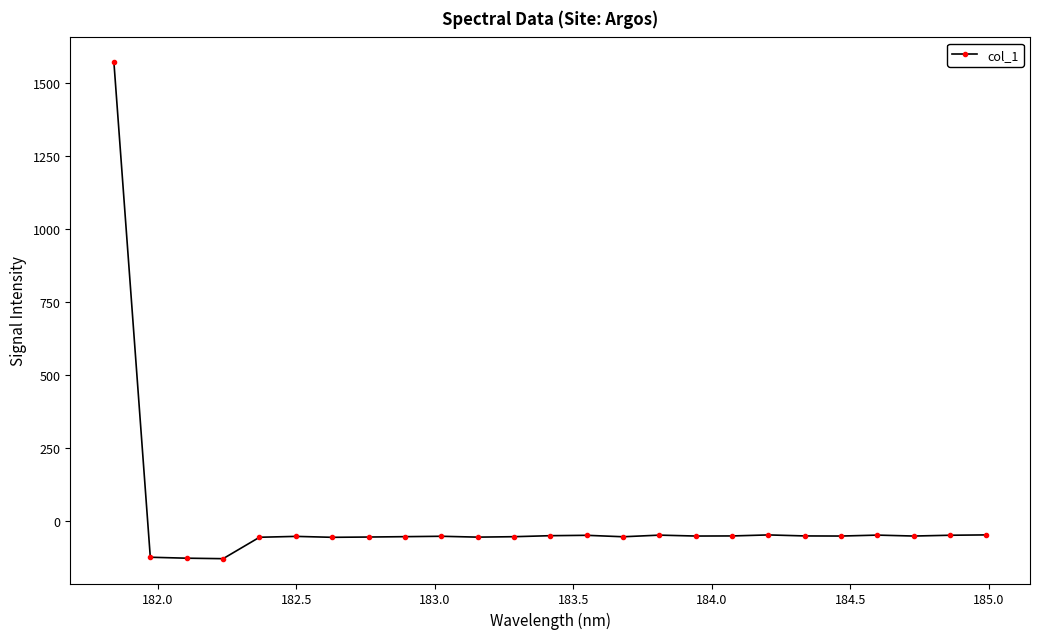

True or false: the data has more than 2 interior local peaks.

True